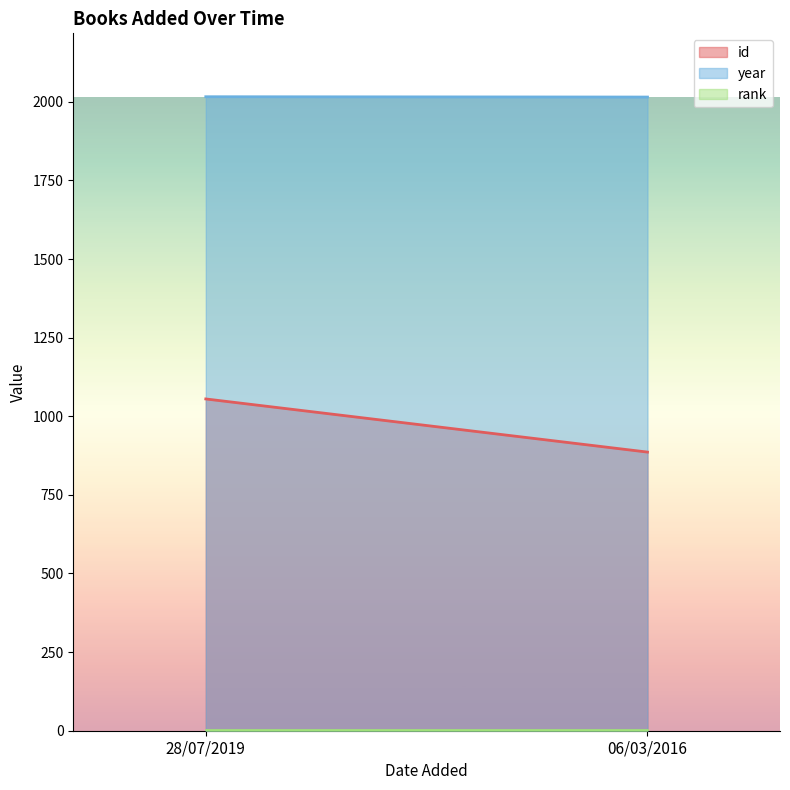

What is the label of the 2nd point from the right?

28/07/2019